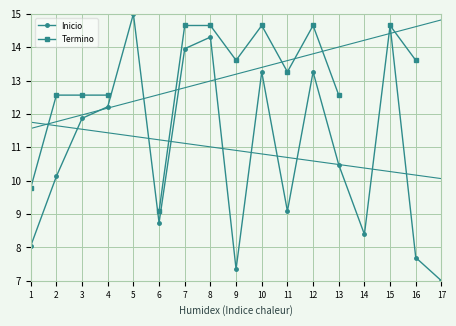

What is the maximum value for Inicio?

15.0